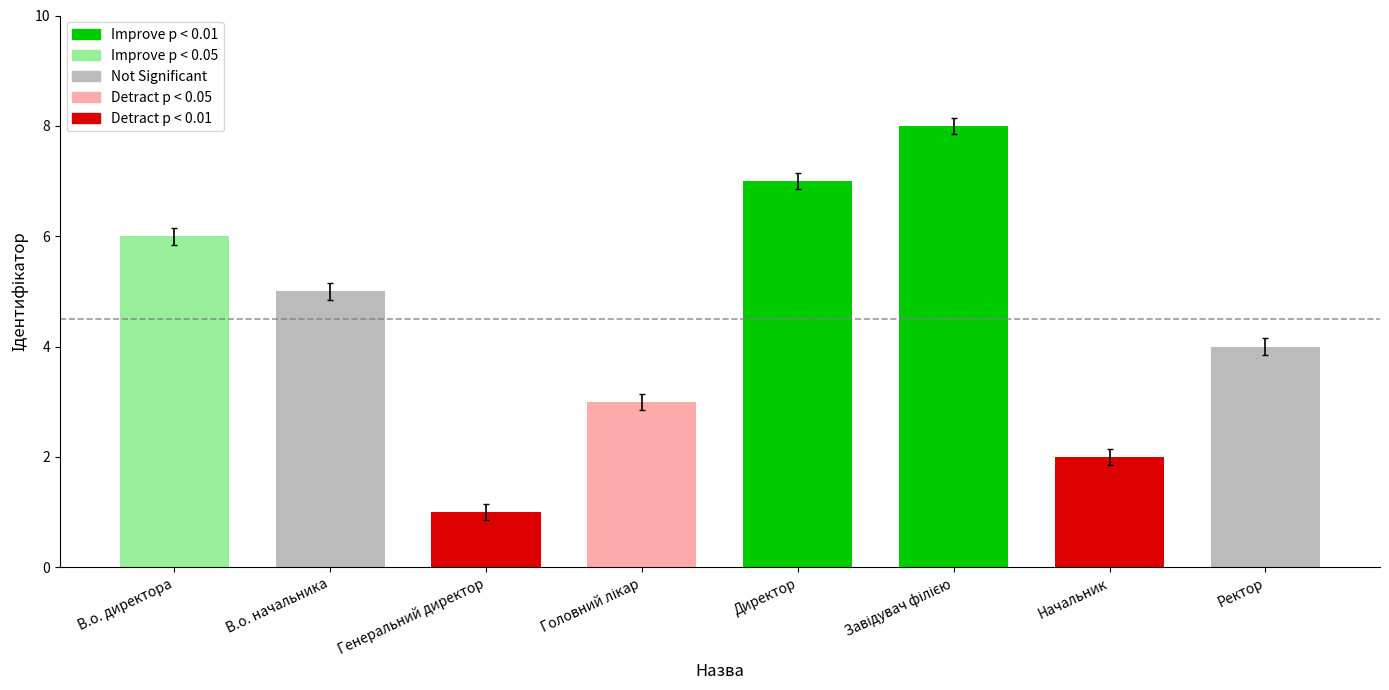

What is the label of the 4th bar from the right?

Директор